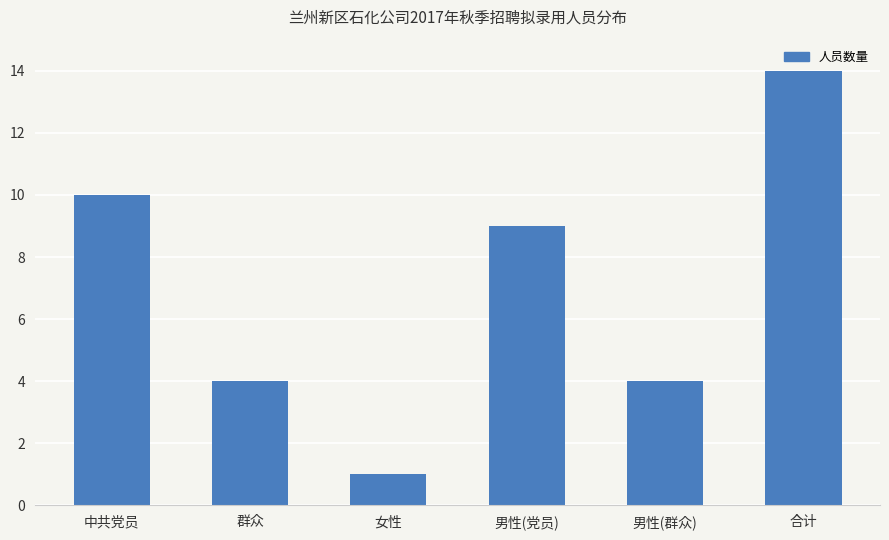

What is the value of the 1st bar from the left?

10